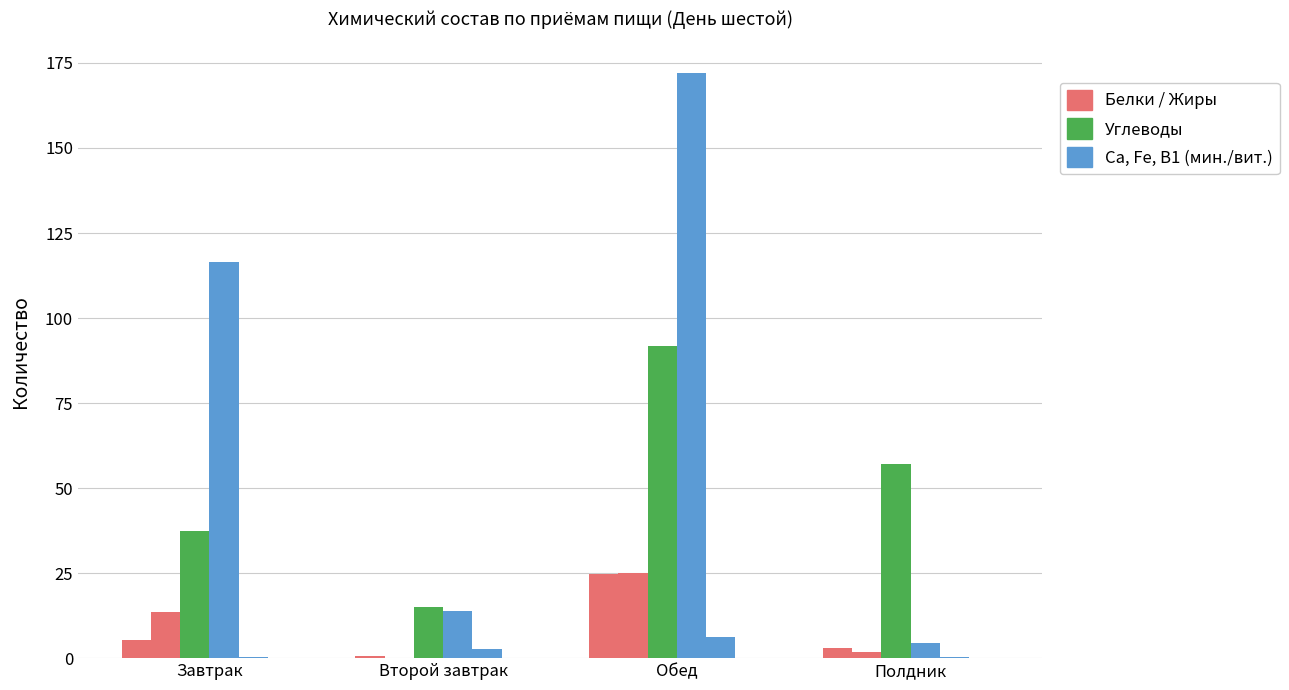

Does the chart contain stacked bars?

No